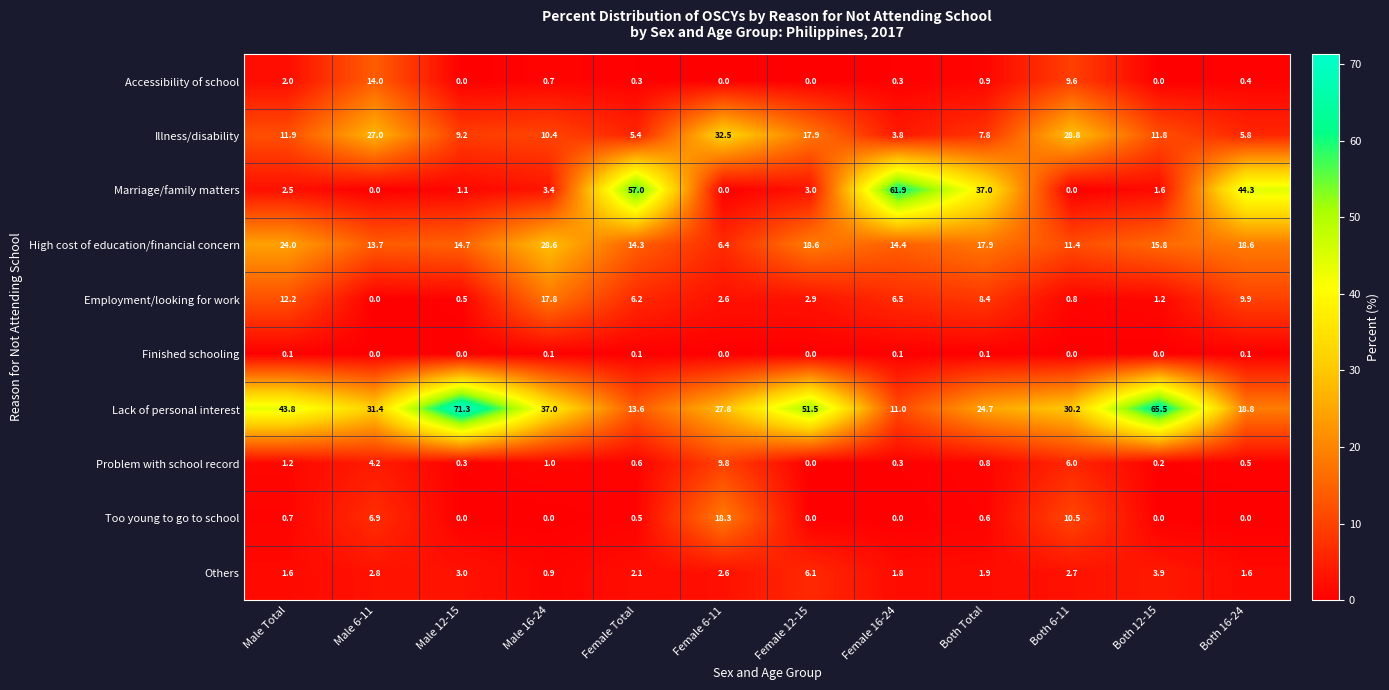

The High cost of education/financial concern series shows 17.9 at Both Total. True or false?

True